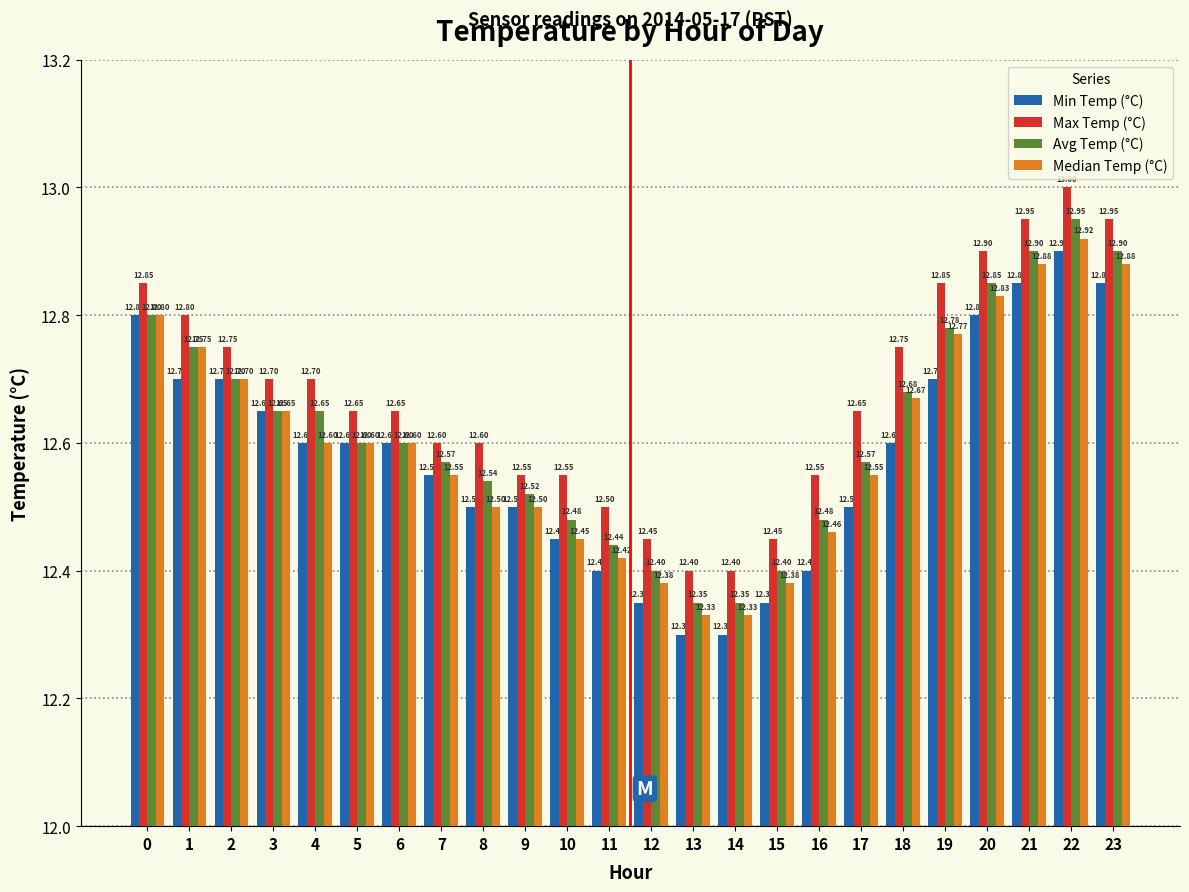

Rank the series by their average value, from lowest to highest.

Min Temp (°C), Median Temp (°C), Avg Temp (°C), Max Temp (°C)